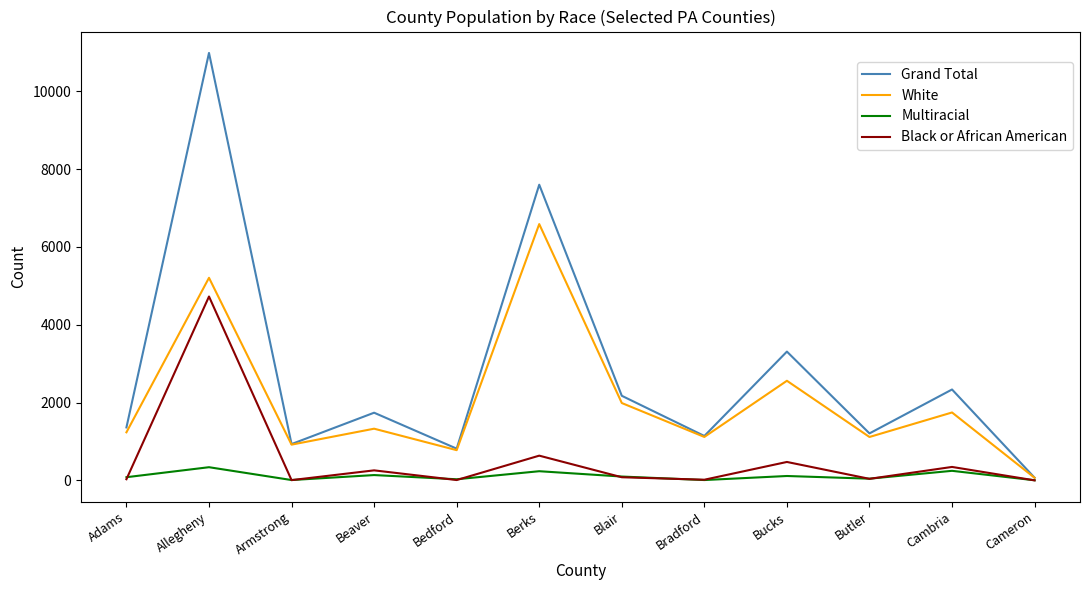

What is the difference between the Grand Total values at Bedford and Berks?

6785